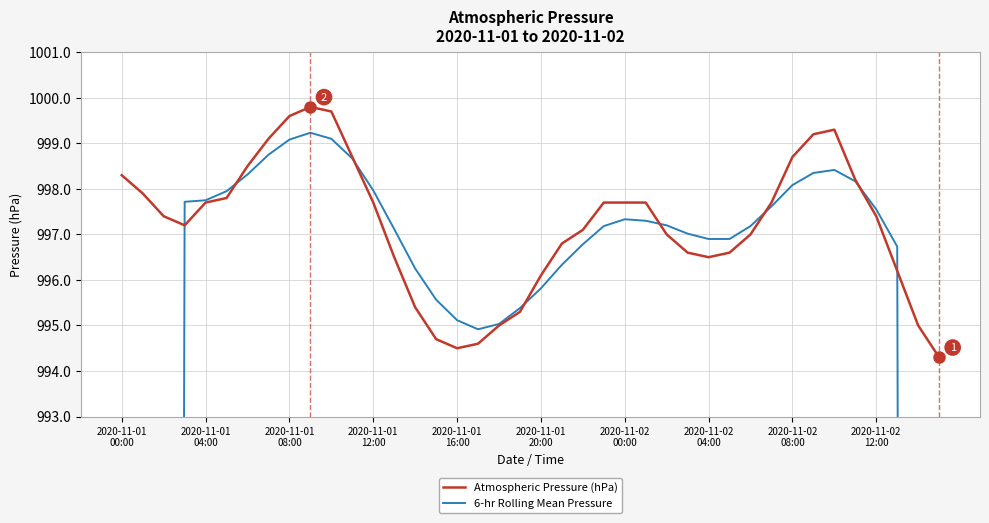

What is the sum of the 6-hr Rolling Mean Pressure values at 15 and 30?

1992.7